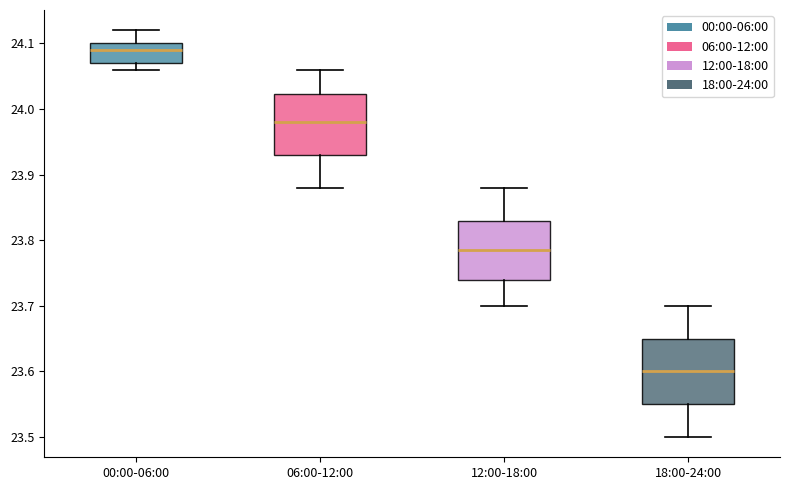

Reading left to right, transcribe this box plot: for each box, give where its median line is, the range the box spans, and where its two whiskers end, as read against the y-axis. The values are not printed on the chart, so give them approximately, as read against the axis.

00:00-06:00: median 24.09, box 24.07 to 24.10, whiskers 24.06 to 24.12
06:00-12:00: median 23.98, box 23.93 to 24.02, whiskers 23.88 to 24.06
12:00-18:00: median 23.79, box 23.74 to 23.83, whiskers 23.70 to 23.88
18:00-24:00: median 23.60, box 23.55 to 23.65, whiskers 23.50 to 23.70